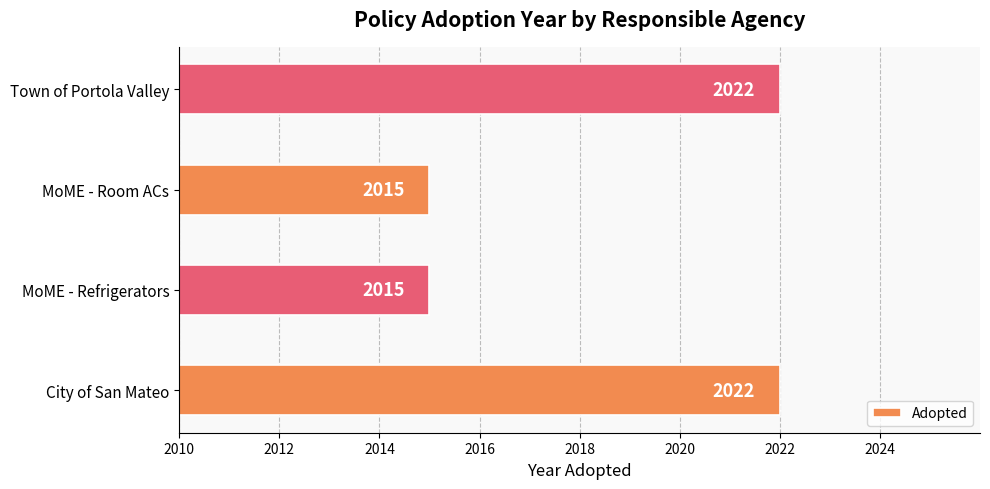

Is it true that the value at MoME - Room ACs is 497?

False